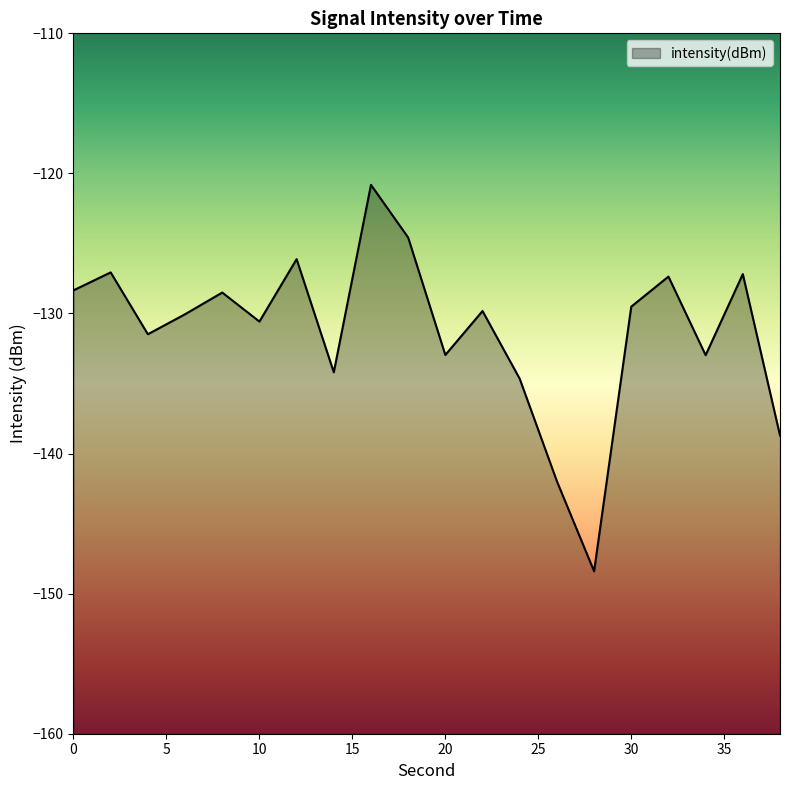

Reading left to right, list all the values displayed in this chart.

-128.3	-127.1	-131.5	-130.1	-128.5	-130.6	-126.1	-134.2	-120.8	-124.6	-133.0	-129.8	-134.7	-142.0	-148.4	-129.5	-127.4	-133.0	-127.2	-138.7